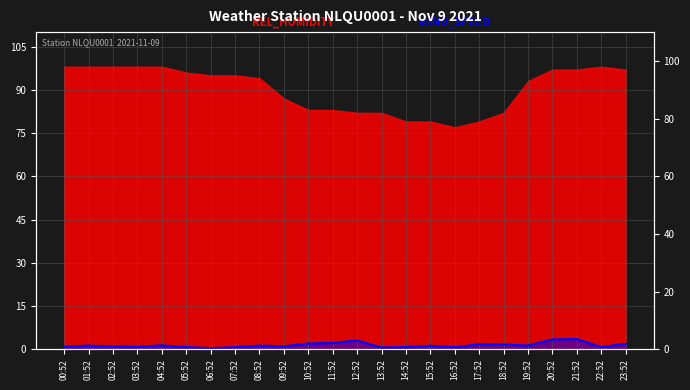

Where does the data first go above 1?

01:52